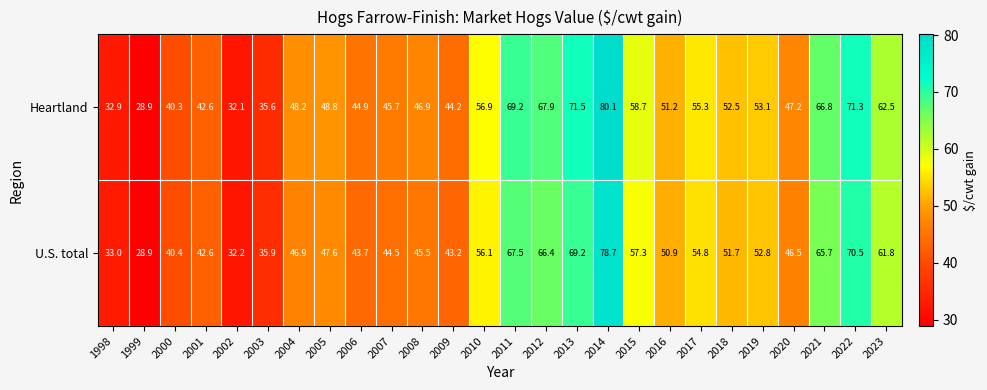

What is the average value of the Heartland series?

52.1